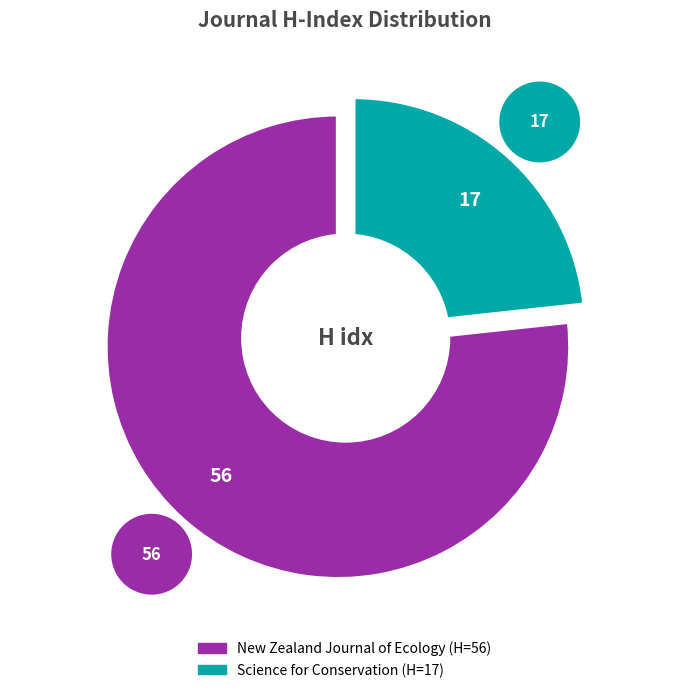

To the nearest percent, what is the combined percentage of Science for Conservation and New Zealand Journal of Ecology?

100%